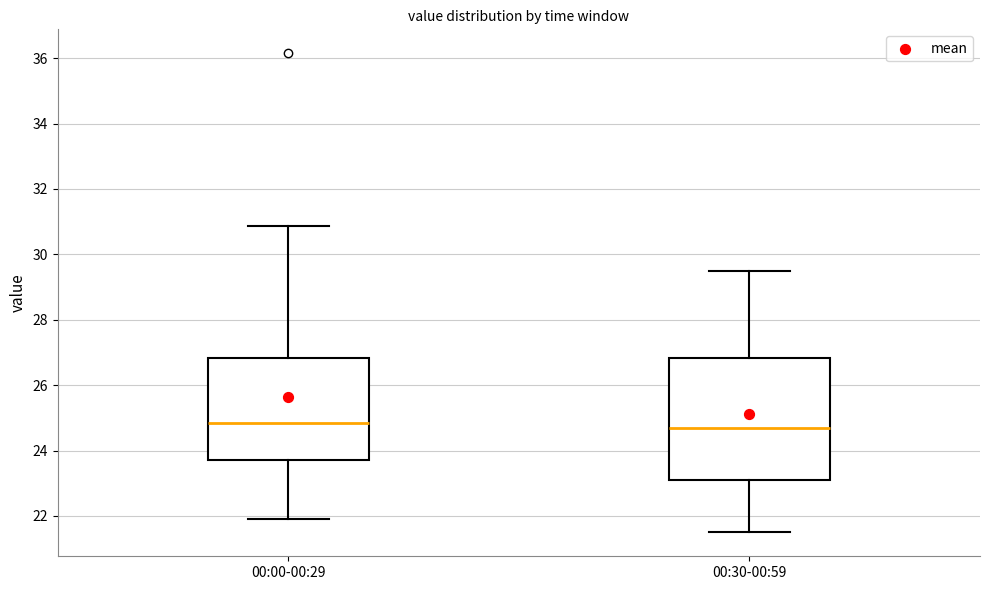

Reading left to right, read every box against the y-axis: the position of its median line, the range the box covers, and the ends of its whiskers. The values are not printed on the chart, so give them approximately, as read against the axis.

00:00-00:29: median 24.8, box 23.8 to 26.8, whiskers 22.0 to 30.8
00:30-00:59: median 24.8, box 23.2 to 26.8, whiskers 21.6 to 29.4